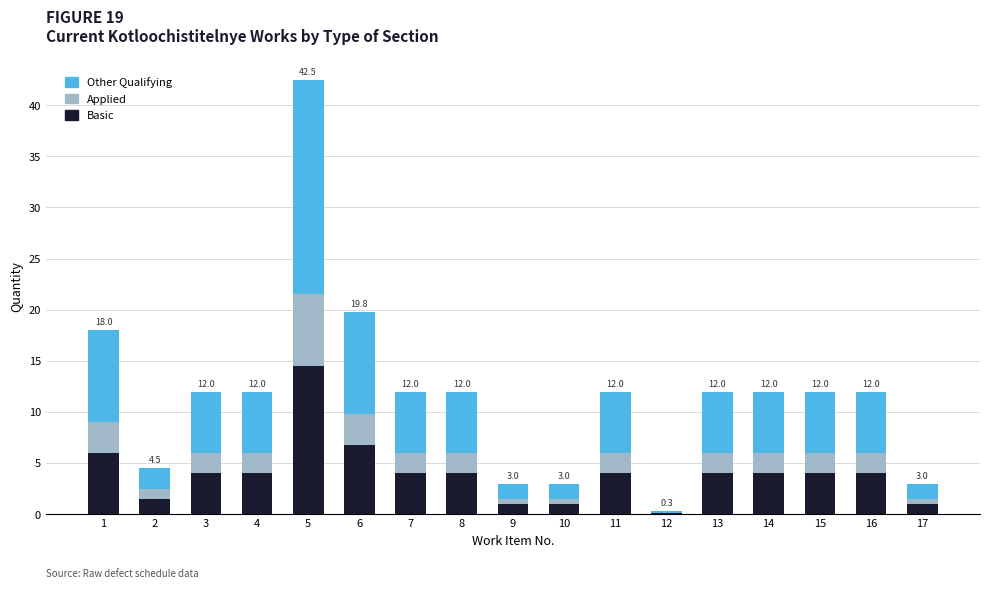

What is the maximum value for Basic?

14.5